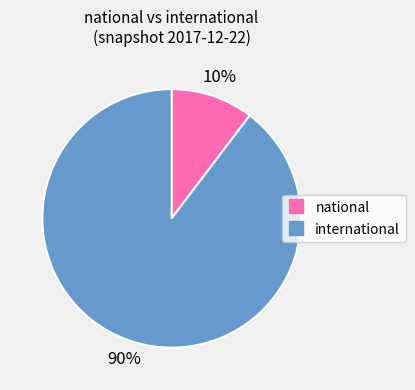

How many segments does this pie chart have?

2